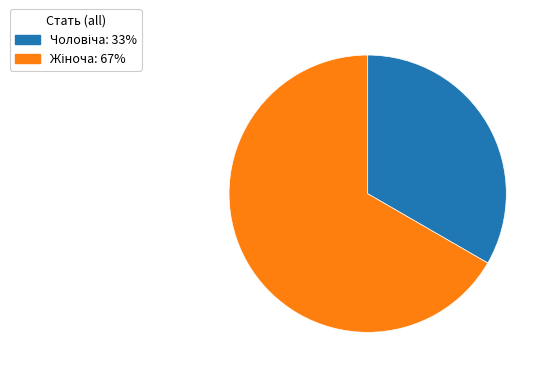

Is there a majority slice in this chart?

Yes